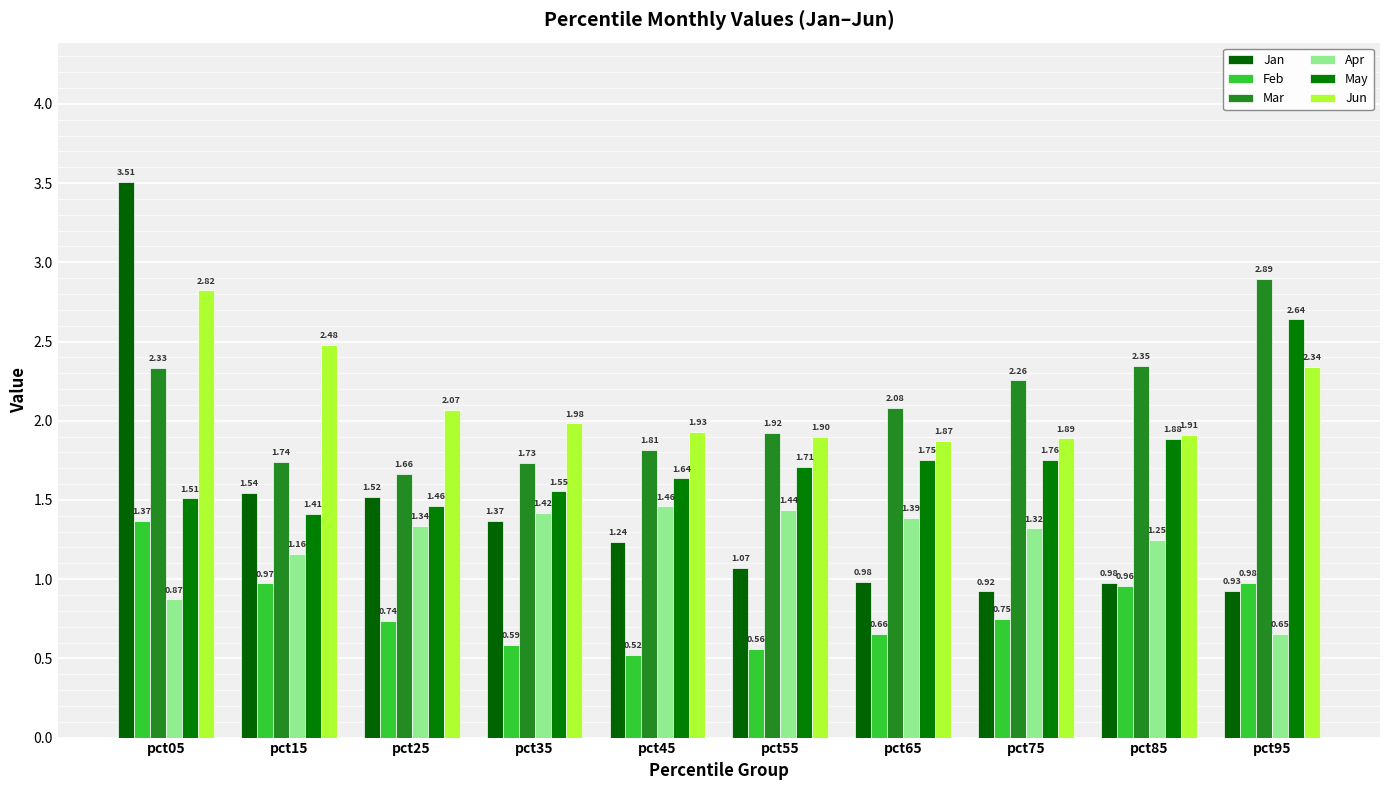

Is it true that Jan equals 0.3 at pct75?

False